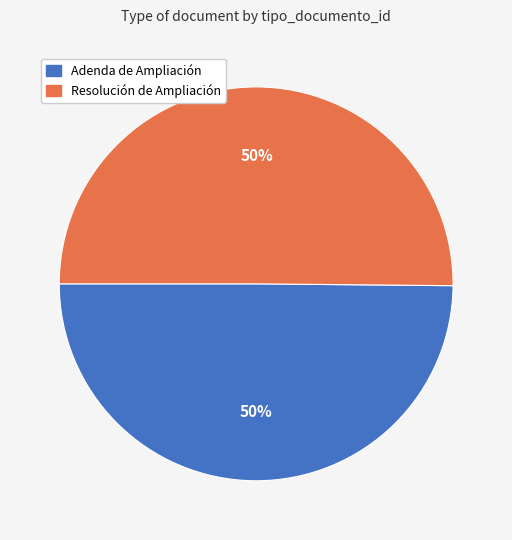

What is the ratio of the value at Resolución de Ampliación to the value at Adenda de Ampliación?

1.0